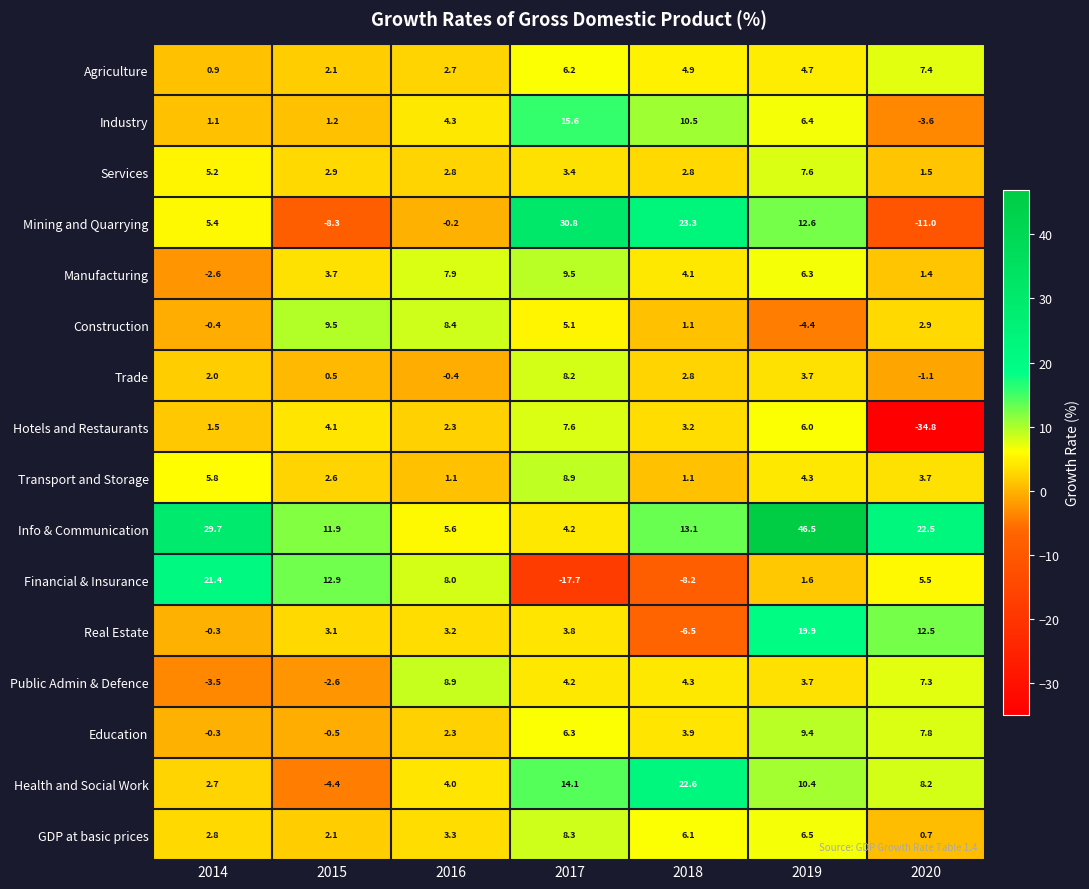

What is the maximum value for Agriculture?

7.4